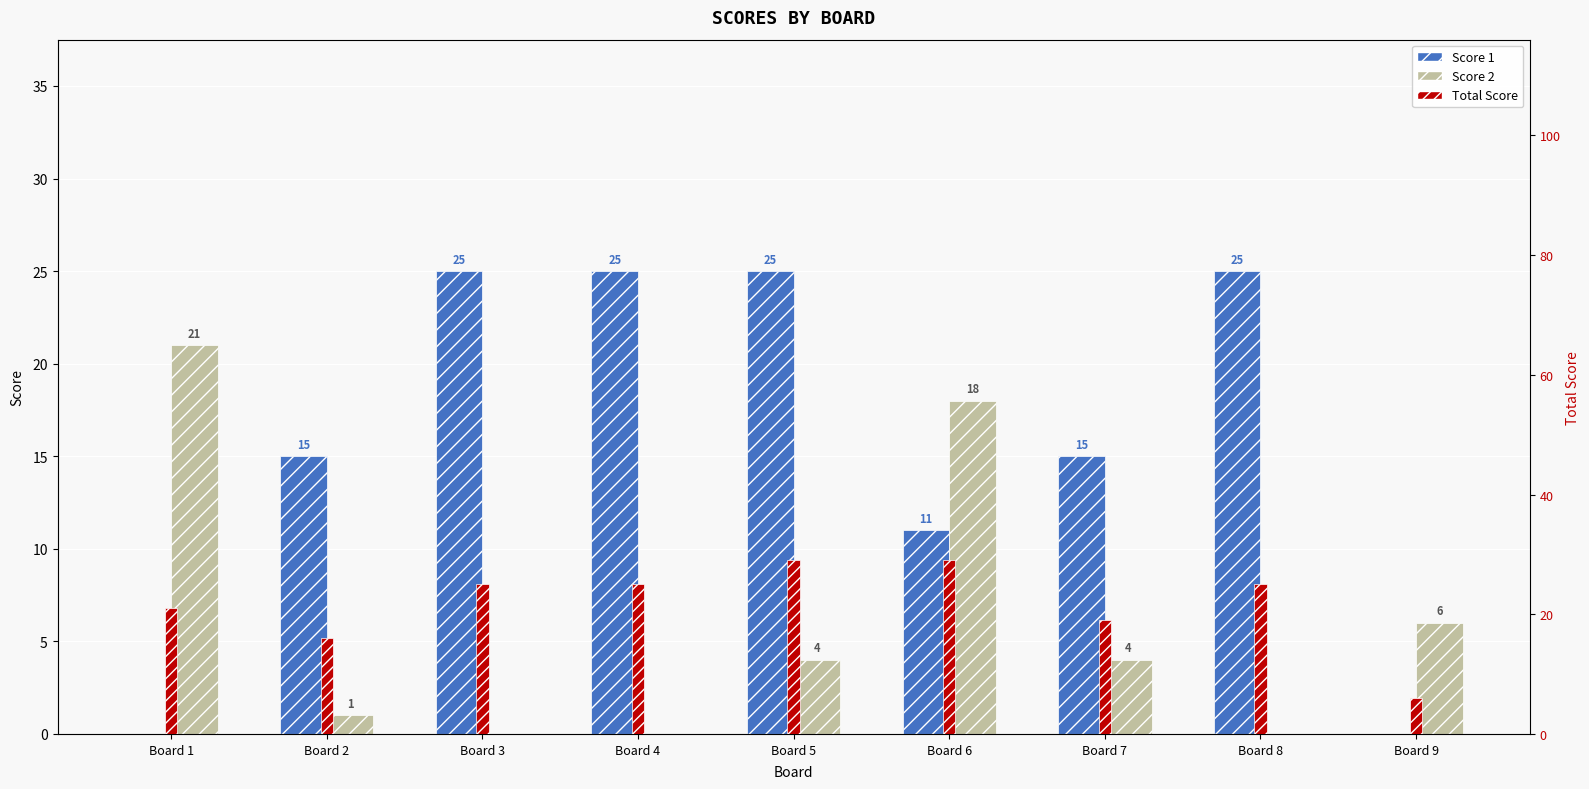

How many bars are there in each group?

3